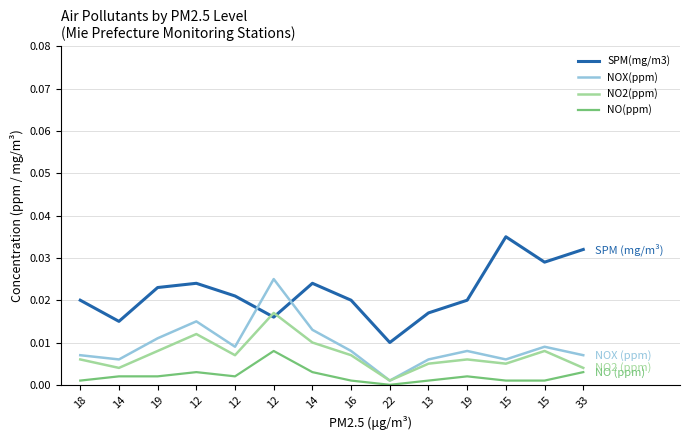

Rank the series at 15 from highest to lowest value.

SPM(mg/m3), NOX(ppm), NO2(ppm), NO(ppm)